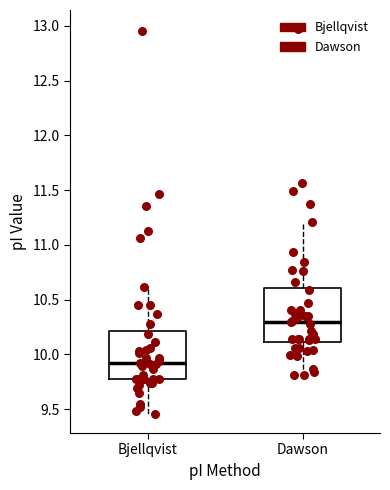

Reading left to right, transcribe this box plot: for each box, give where its median line is, the range the box spans, and where its two whiskers end, as read against the y-axis. The values are not printed on the chart, so give them approximately, as read against the axis.

Bjellqvist: median 9.90, box 9.80 to 10.20, whiskers 9.45 to 10.60
Dawson: median 10.30, box 10.10 to 10.60, whiskers 9.80 to 11.20